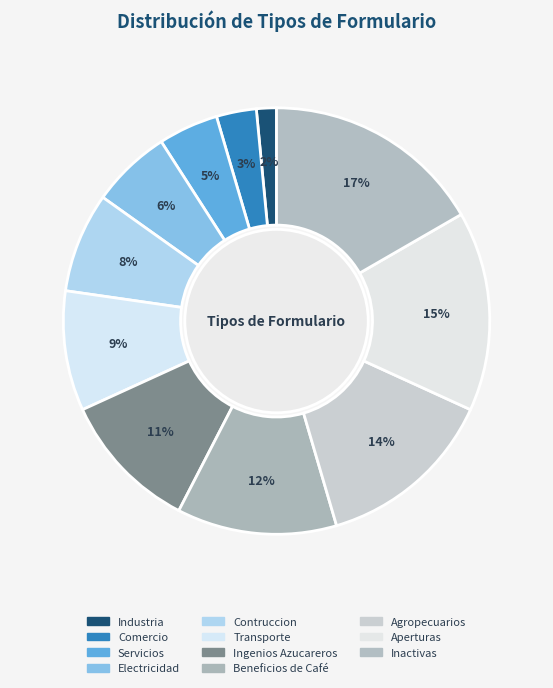

Count the number of slices in the pie.

11